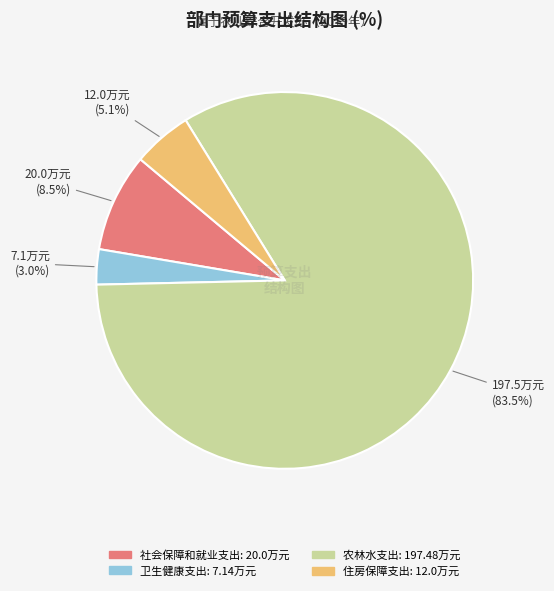

Rank the categories by value from highest to lowest.

农林水支出, 社会保障和就业支出, 住房保障支出, 卫生健康支出